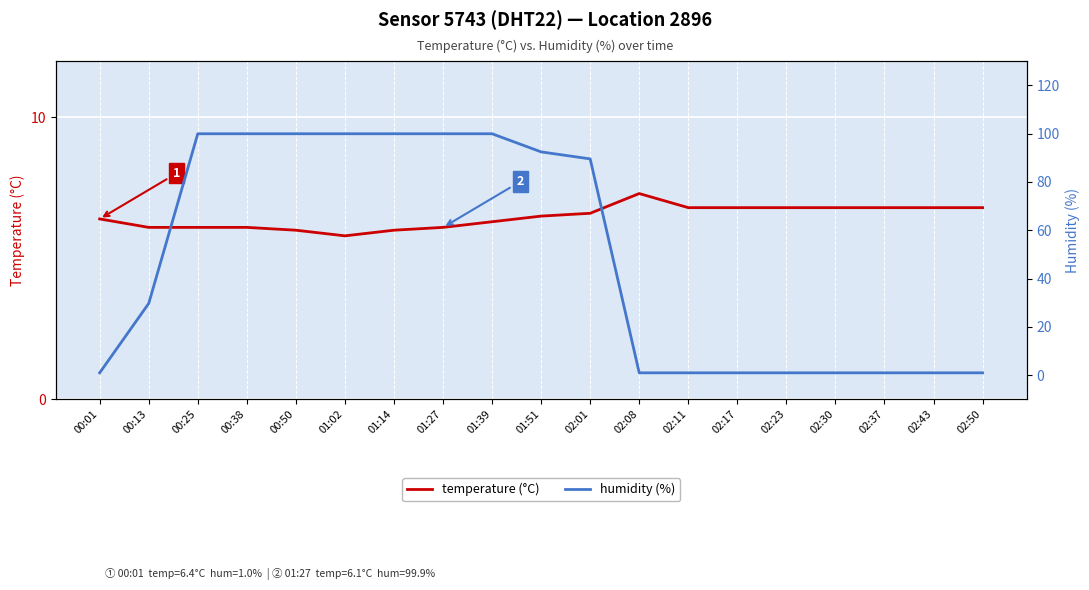

The temperature (°C) series shows 6.0 at 00:50. True or false?

True